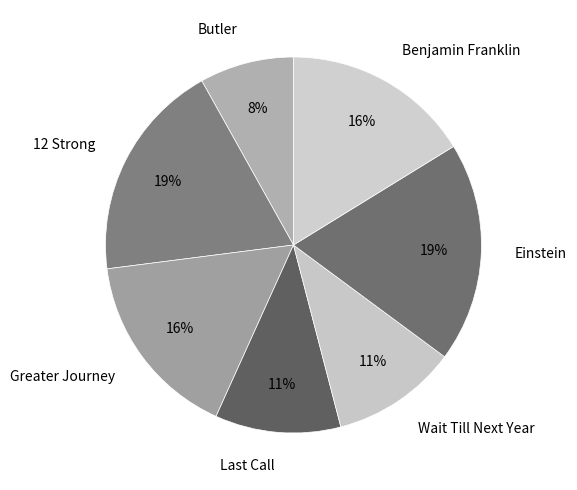

How many slices are in this pie chart?

7